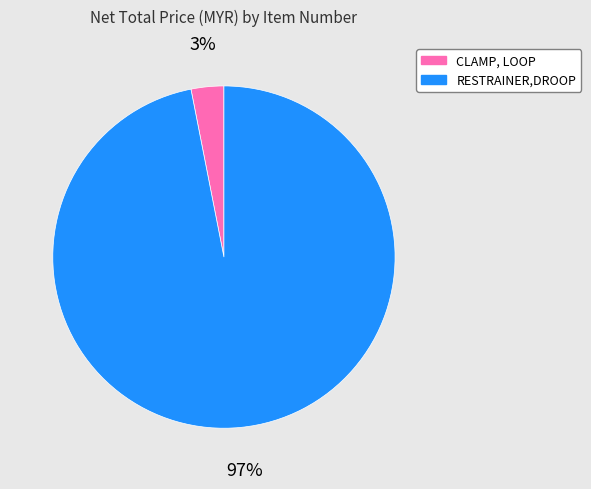

Between CLAMP, LOOP and RESTRAINER,DROOP, which is larger?

RESTRAINER,DROOP